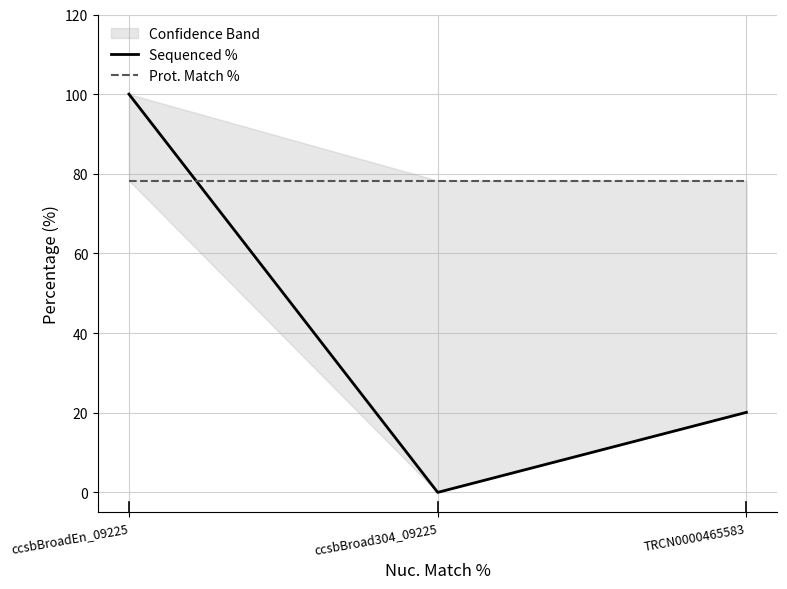

What is the spread (max minus min) of values at ccsbBroad304_09225?

78.3